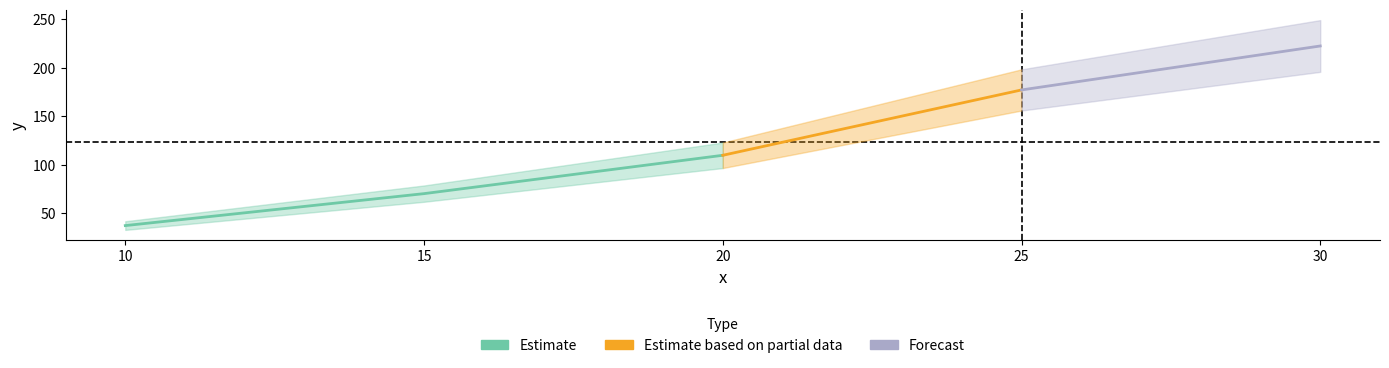

Is it true that the value at 10 is 37.1?

True